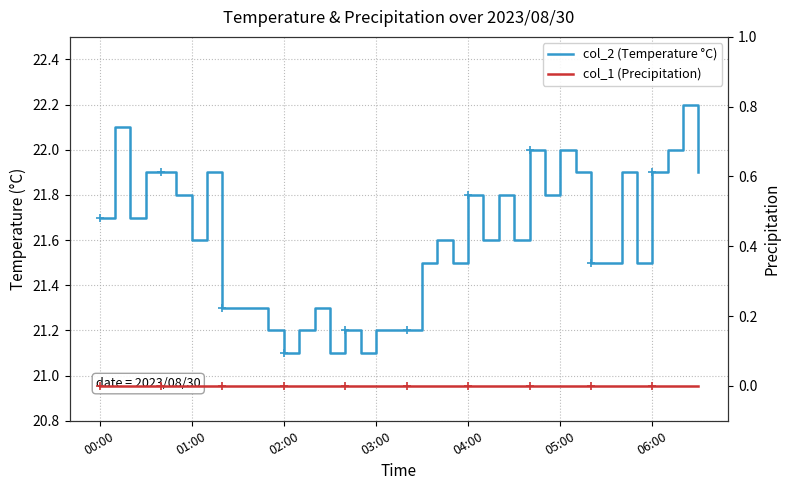

True or false: col_1 (Precipitation) and col_2 (Temperature °C) intersect in this chart.

False